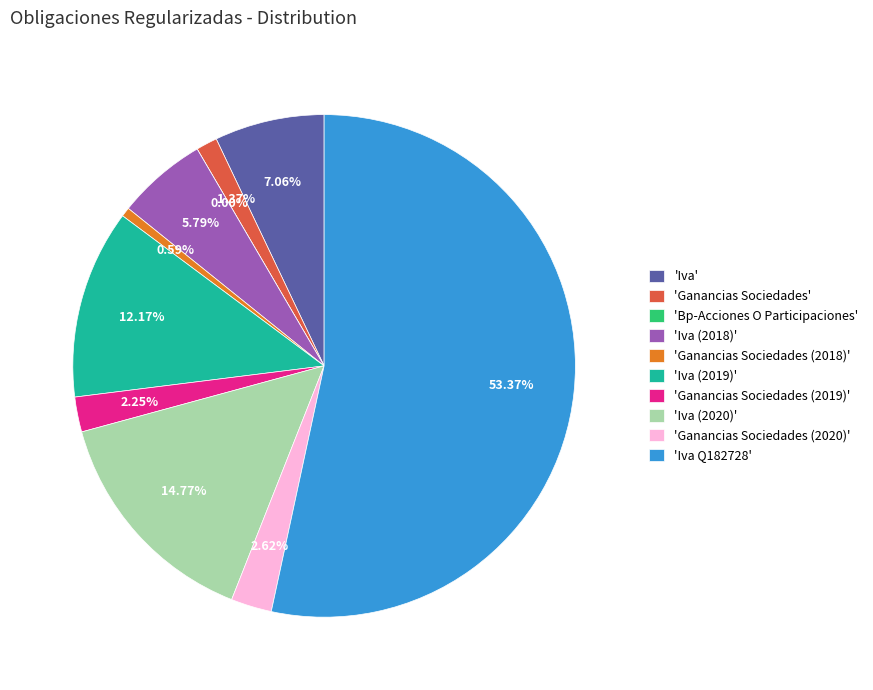

Which has a higher value, Iva (2020) or Bp-Acciones O Participaciones?

Iva (2020)